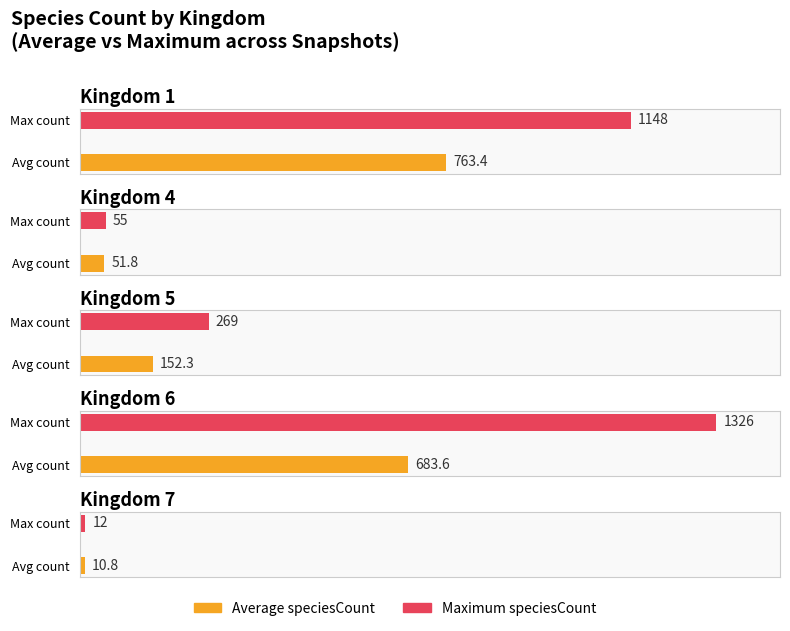

What is the sum of the Maximum speciesCount values at Kingdom 1 and Kingdom 7?

1160